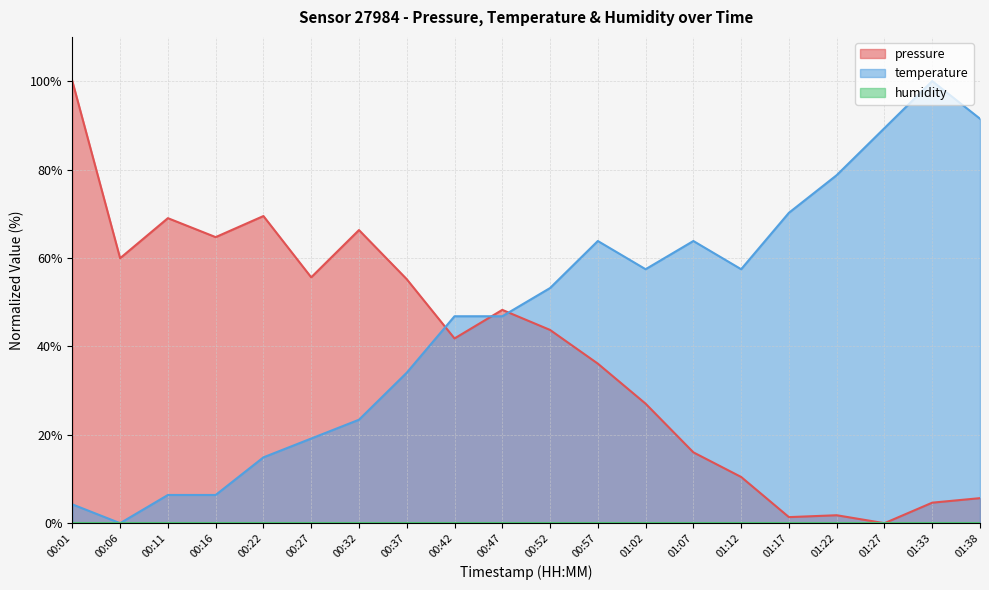

Which series has the largest total across all categories?

temperature